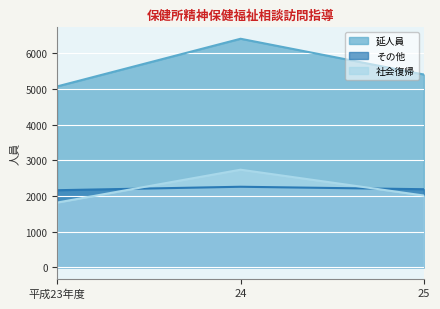

Is the value of 社会復帰 at 24 greater than the value of その他 at 平成23年度?

Yes